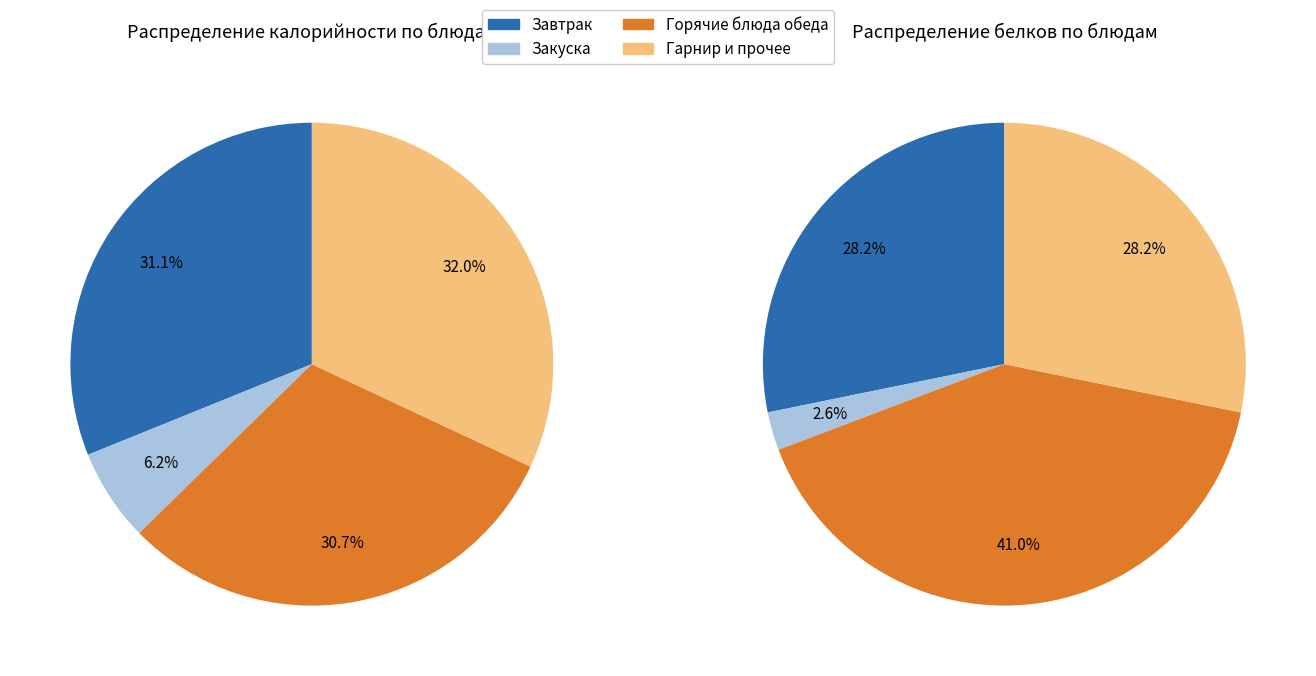

Does Хлеб пшеничный (завтрак) represent more than half of the total?

No